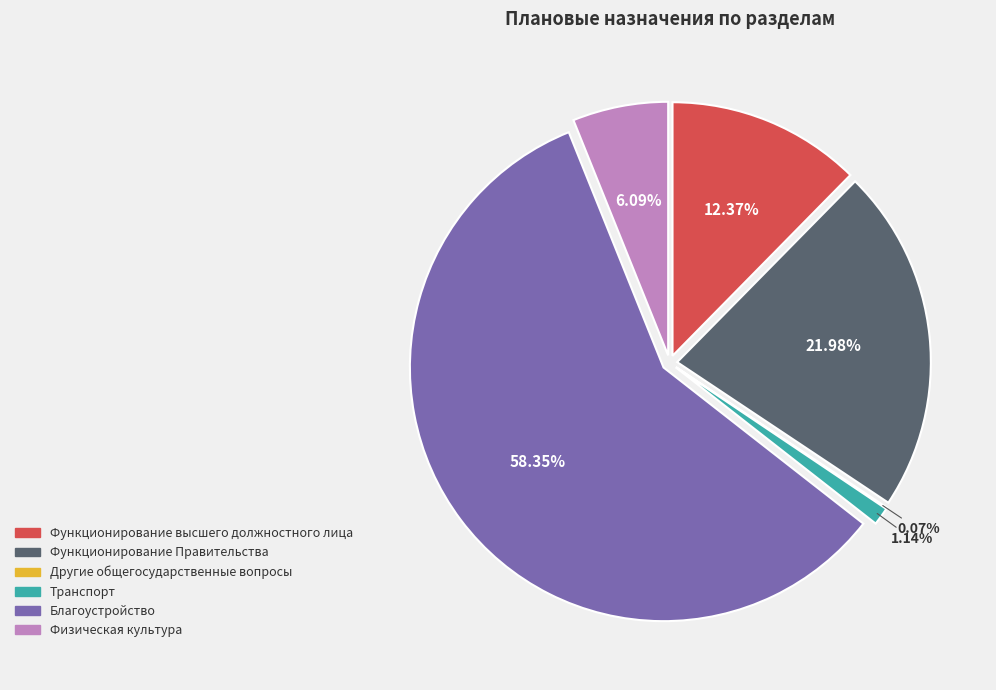

How many slices are in this pie chart?

6